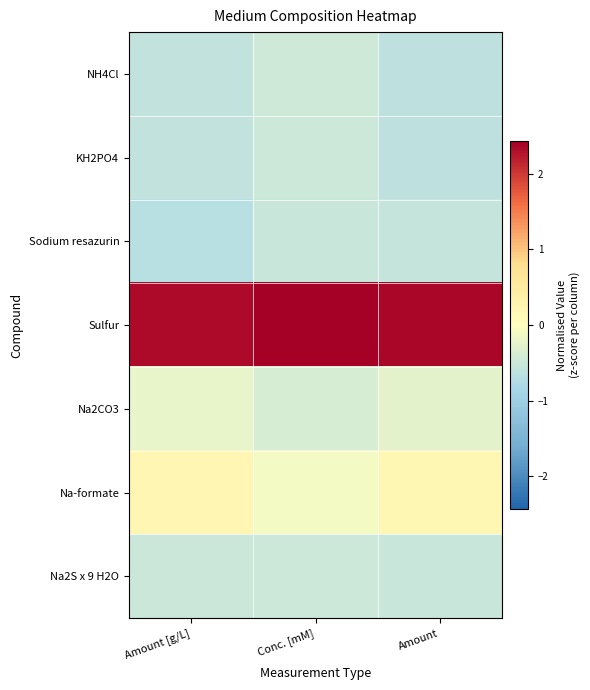

Which label corresponds to the largest value in the chart?

Conc. [mM]